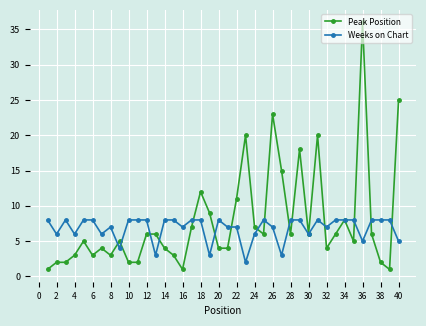

Which series has the widest spread of values?

Peak Position